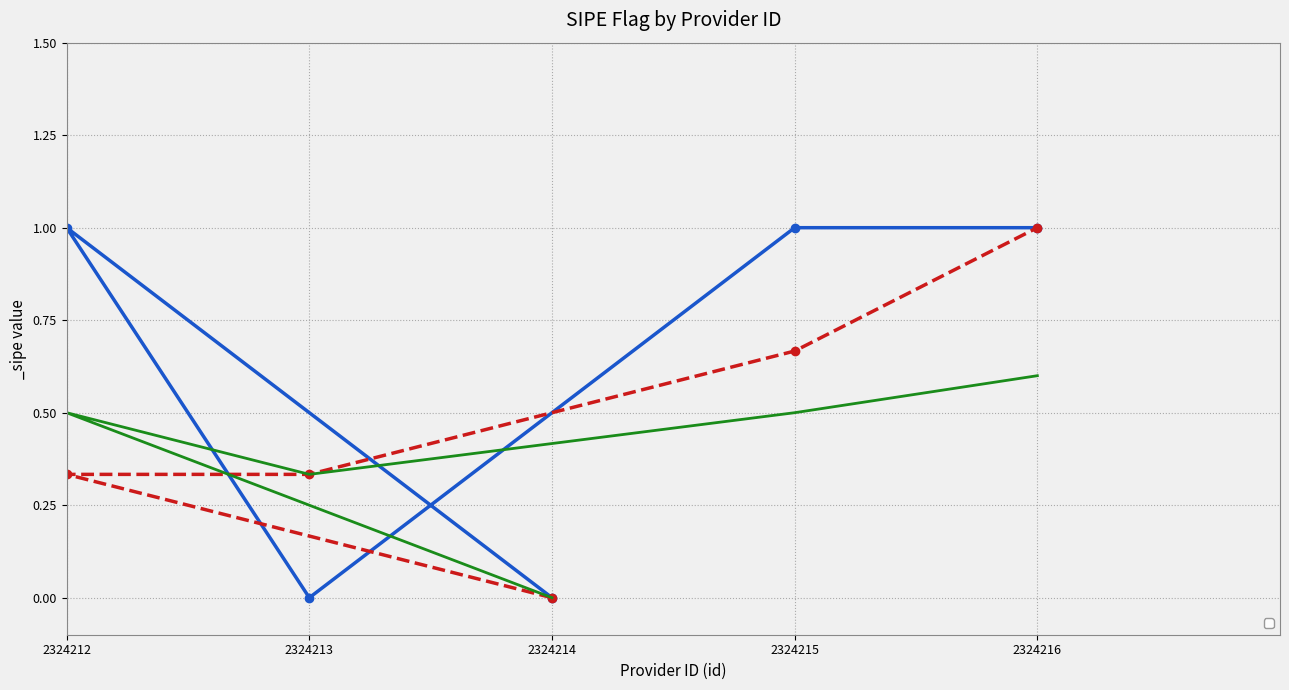

List the labels in order of value, smallest first.

2324214, 2324213, 2324212, 2324215, 2324216